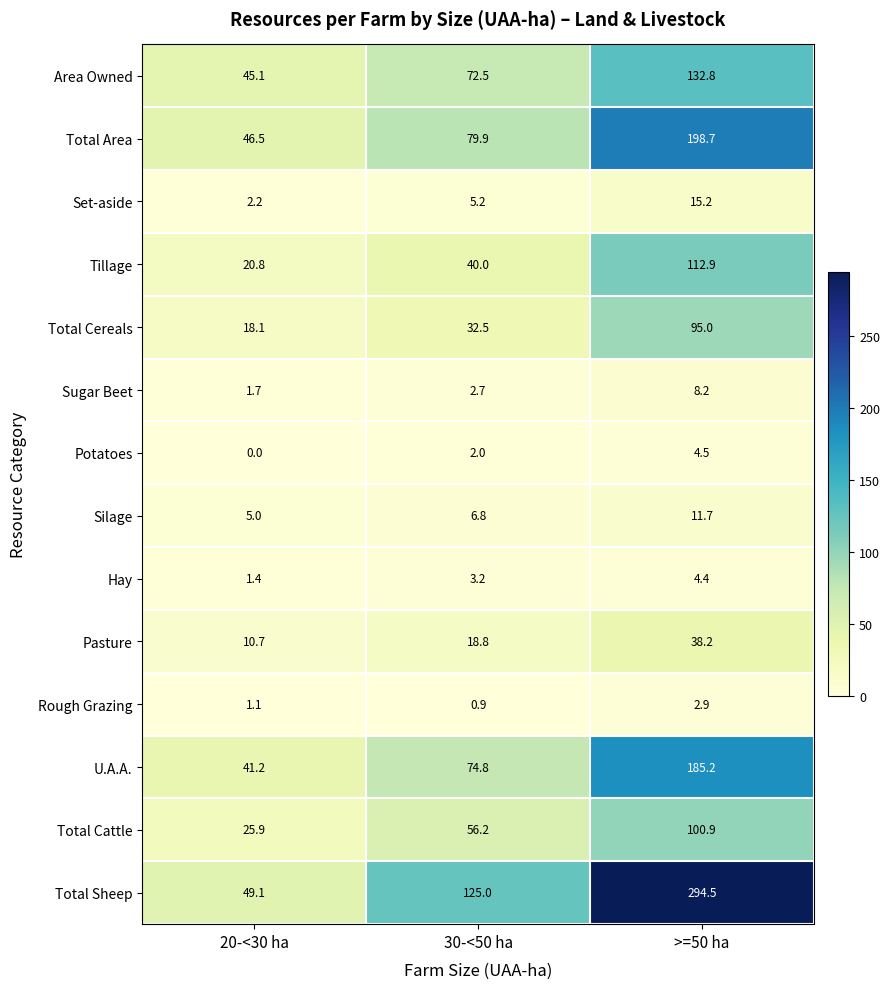

List the labels in order of Area Owned value, smallest first.

20-<30 ha, 30-<50 ha, >=50 ha